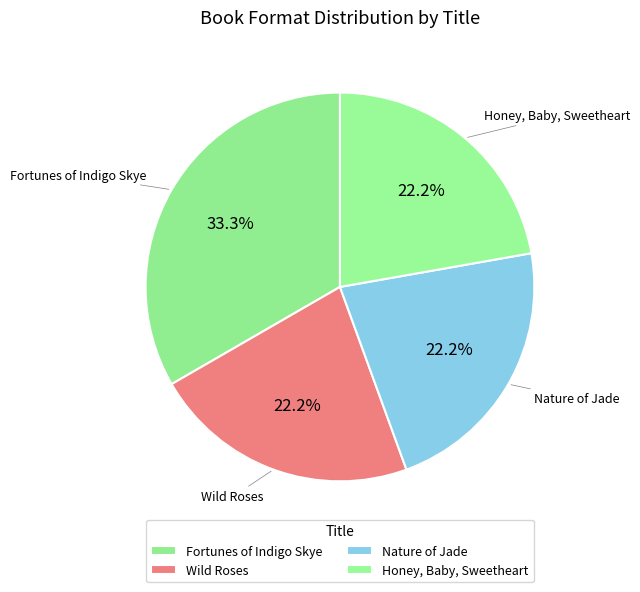

What is the ratio of the value at Nature of Jade to the value at Wild Roses?

1.0